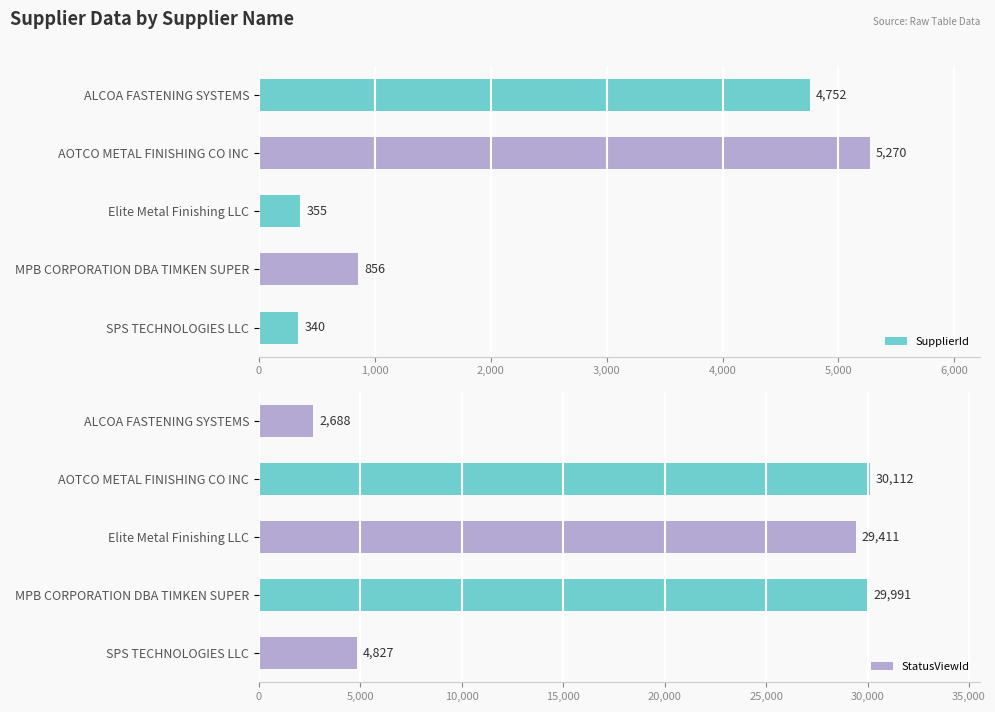

At how many categories does at least one series exceed 7256?

3